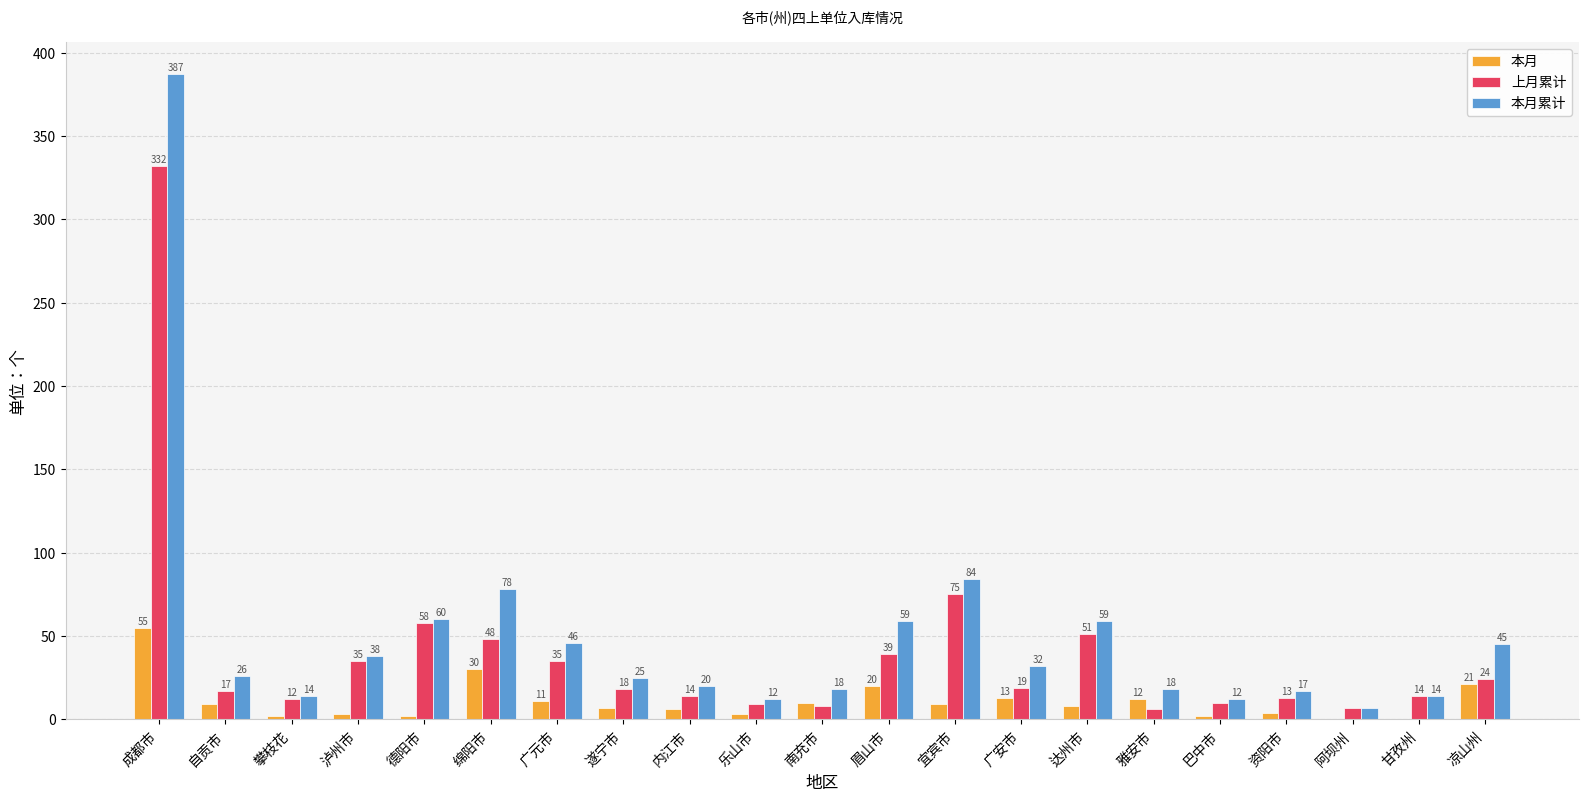

Is the value of 上月累计 at 泸州市 greater than the value of 本月 at 凉山州?

Yes